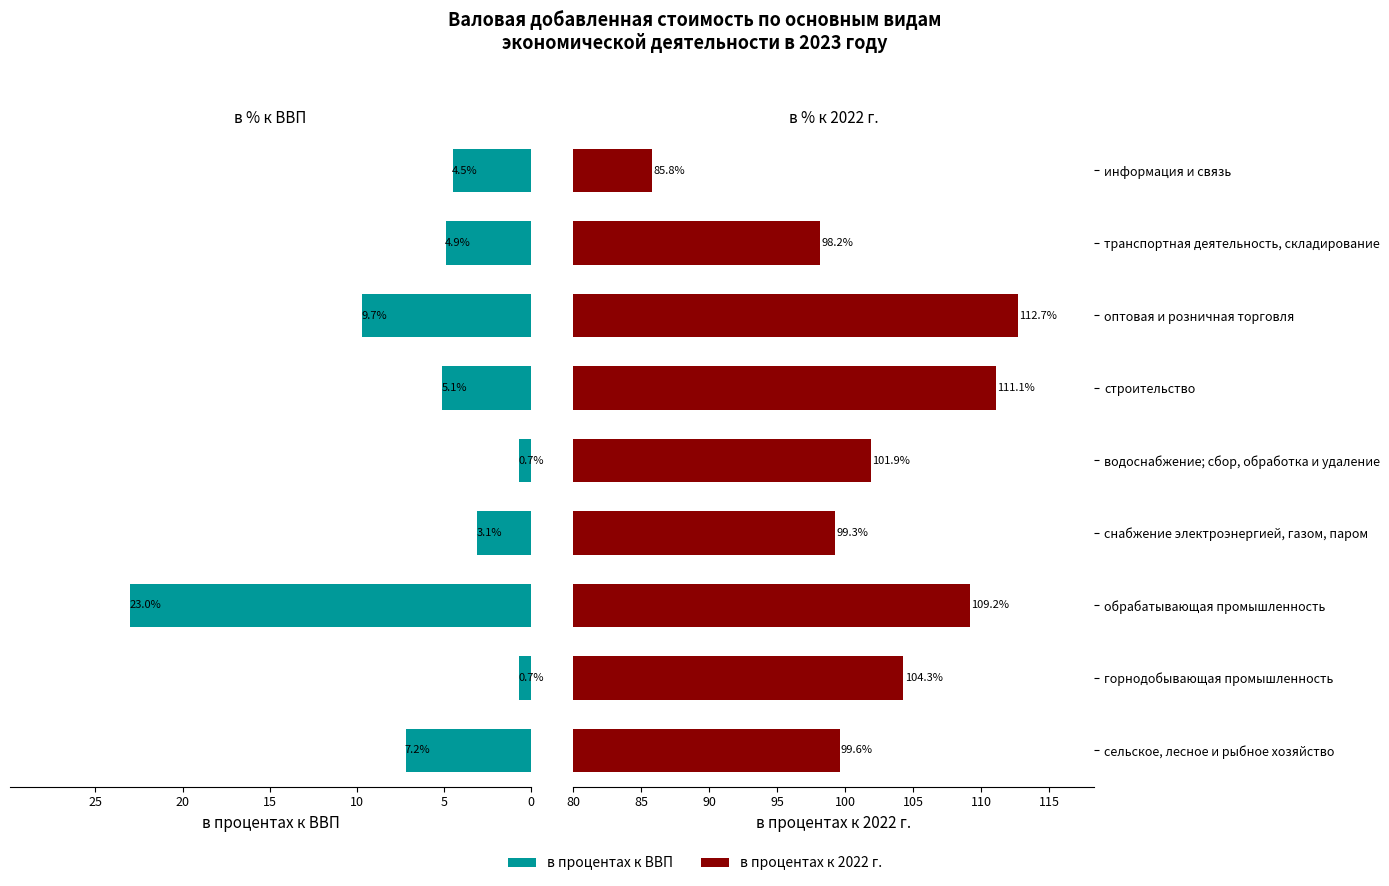

How many data points in в процентах к ВВП are less than 4?

3